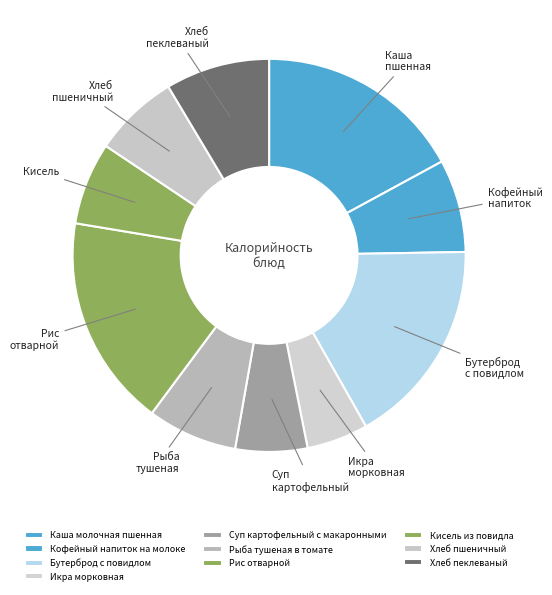

How many segments does this pie chart have?

10